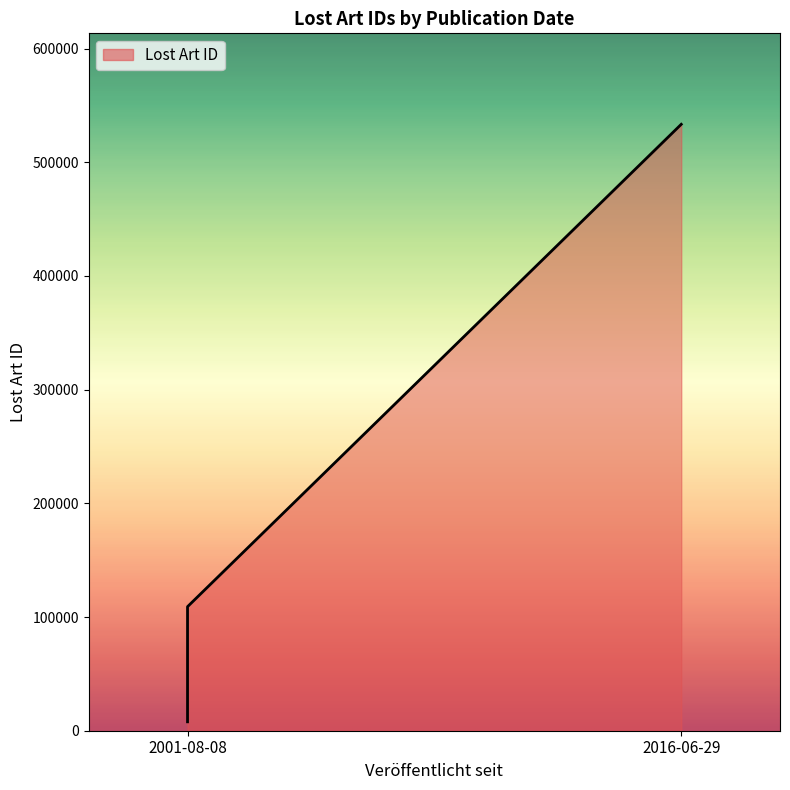

What is the greatest value displayed?

533380